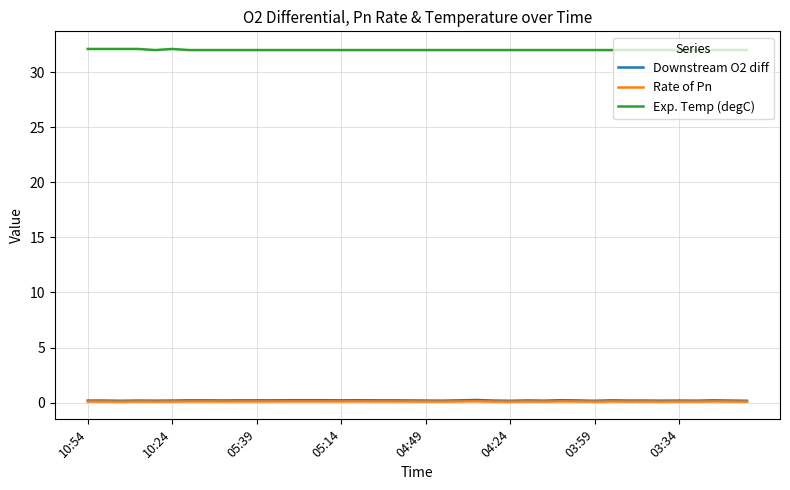

Which series has the largest total across all categories?

Exp. Temp (degC)